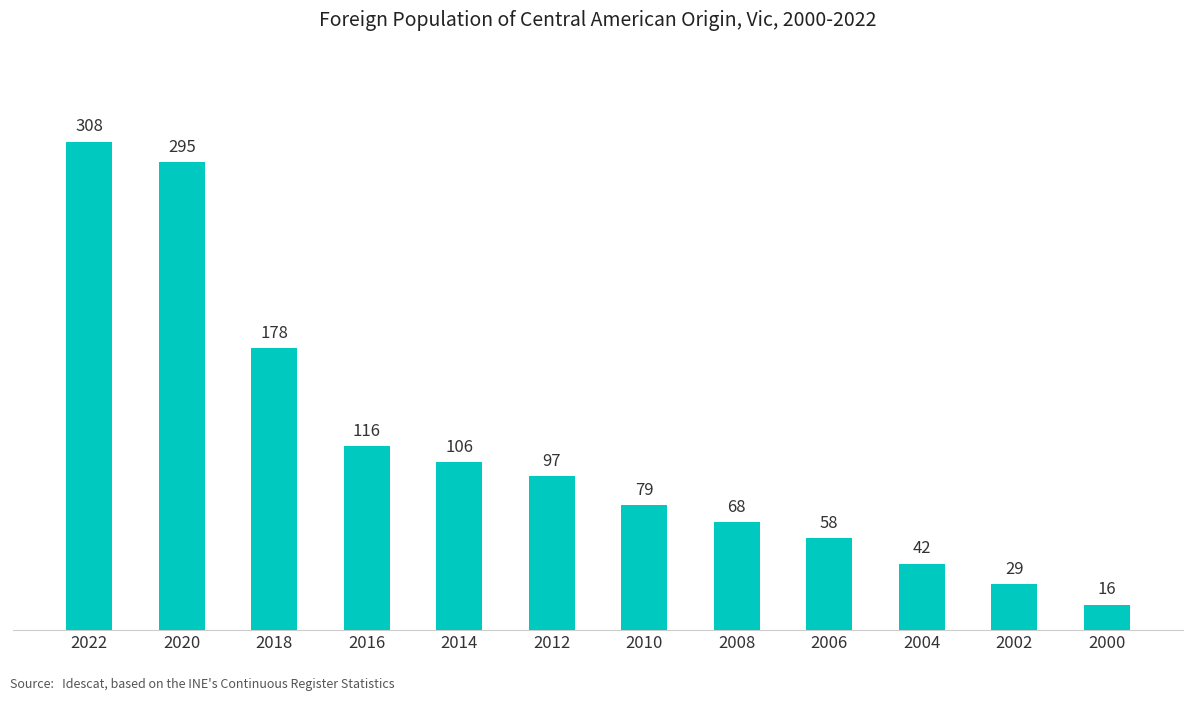

What is the sum of the values at 2014 and 2004?

148